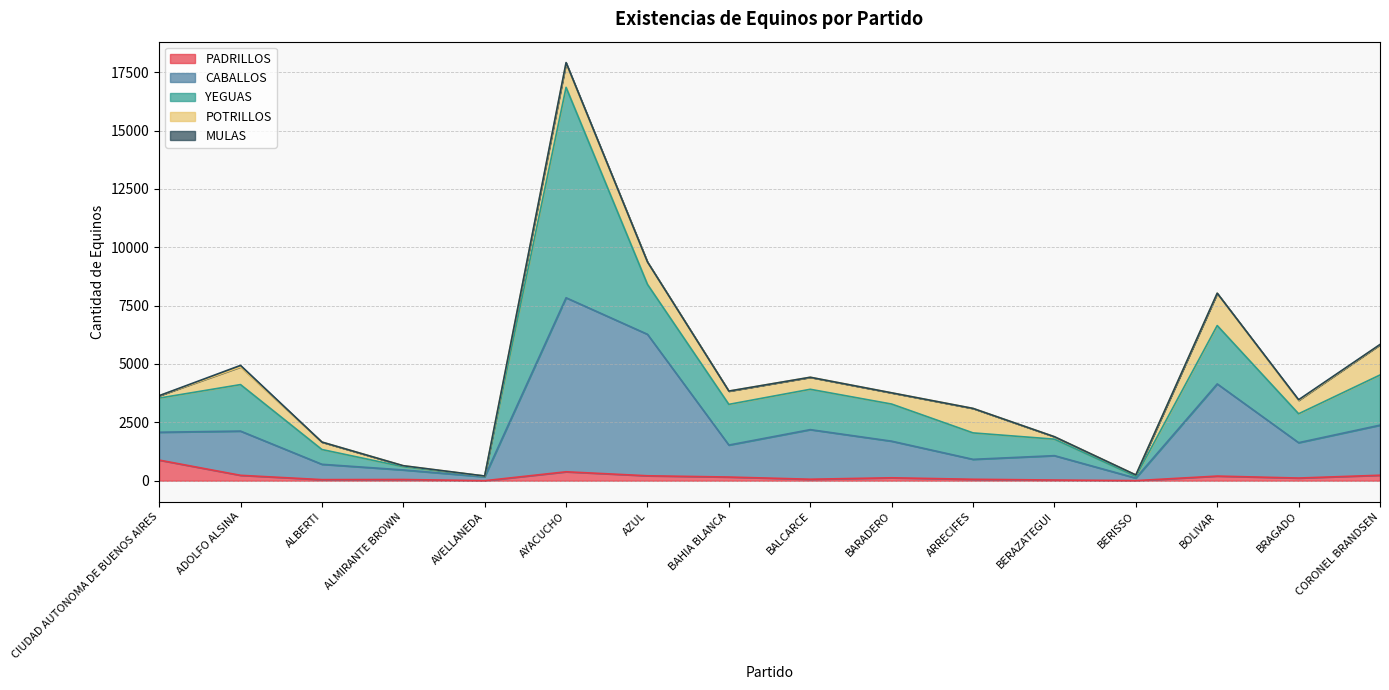

Does the chart have visible grid lines?

Yes